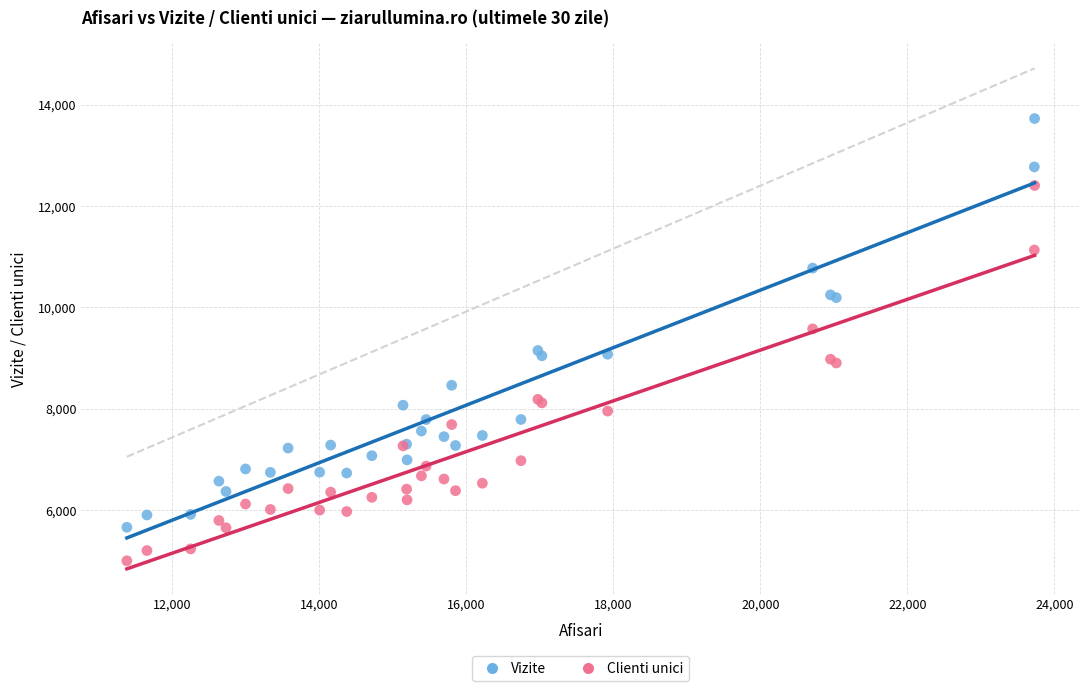

Which series contains the highest Y value?

Vizite